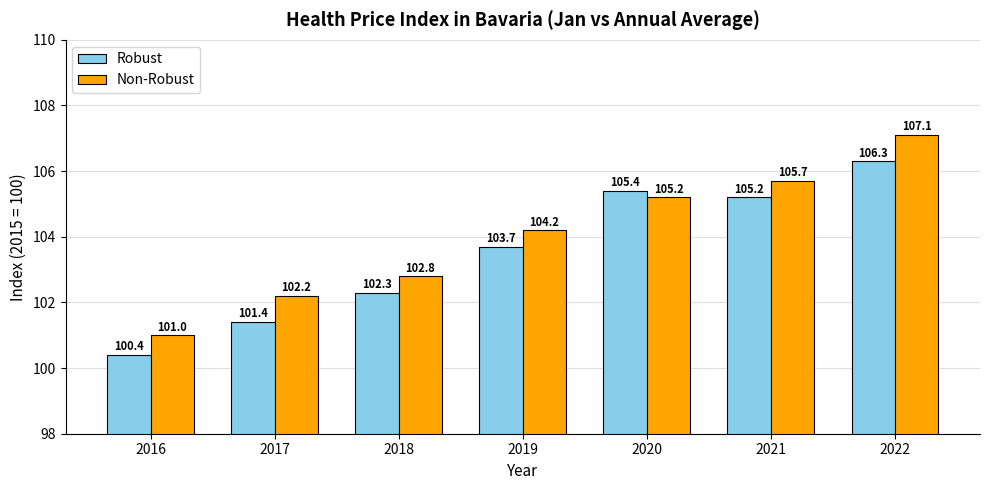

Are the bars horizontal?

No